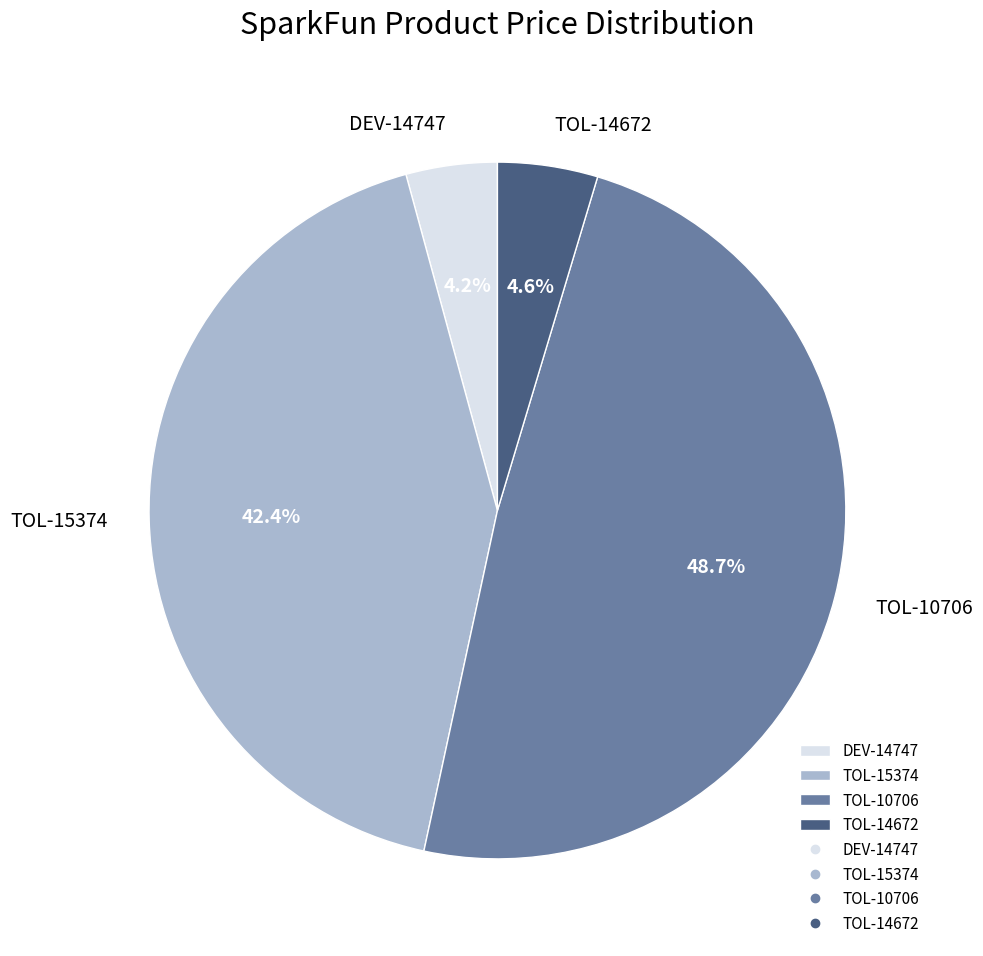

Do DEV-14747 and TOL-15374 together represent more than half of the pie?

No